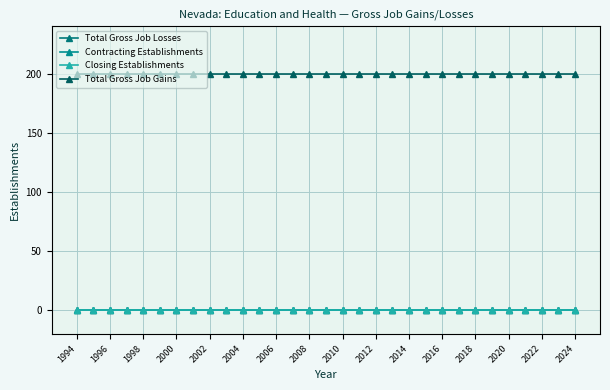

At how many categories does at least one series exceed 113?

31